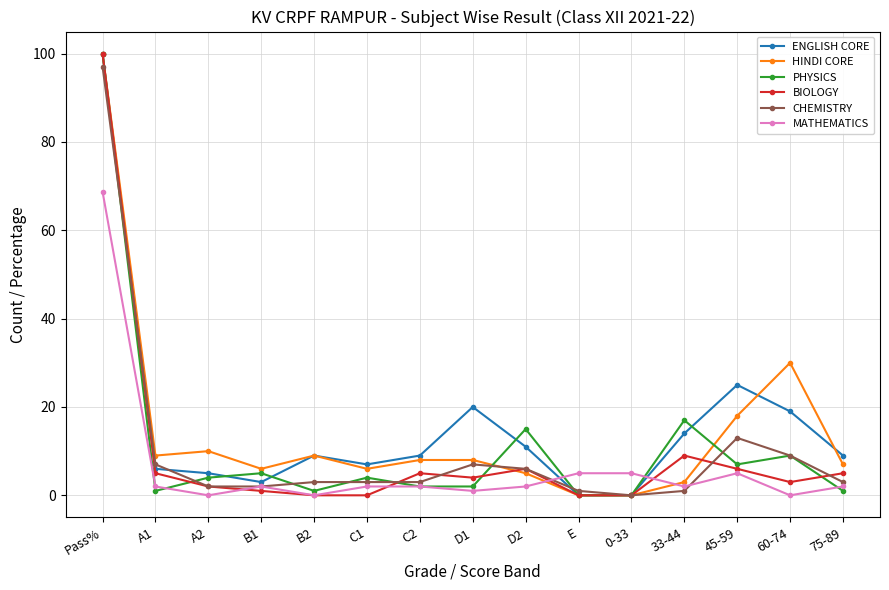

What is the total value across all series at 45-59?

74.0